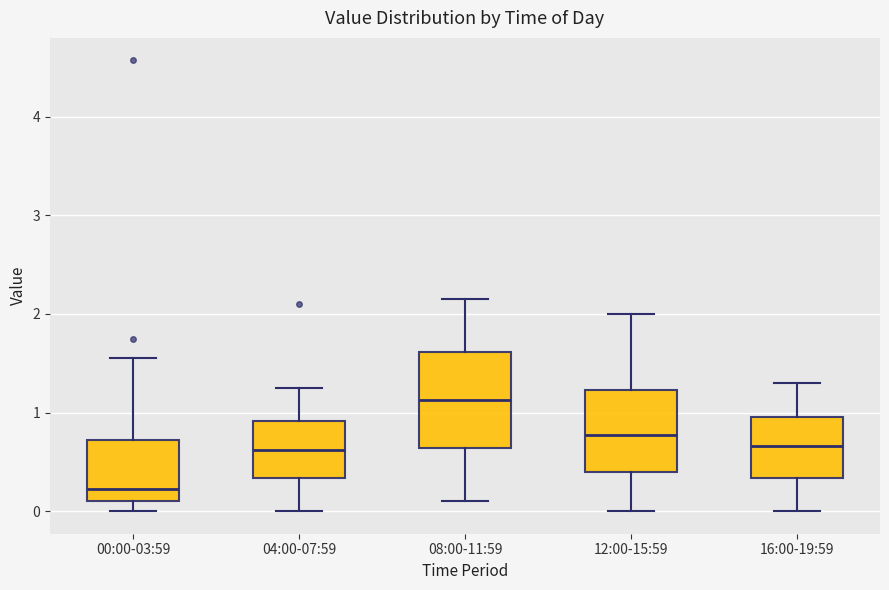

Reading left to right, transcribe this box plot: for each box, give where its median line is, the range the box spans, and where its two whiskers end, as read against the y-axis. The values are not printed on the chart, so give them approximately, as read against the axis.

00:00-03:59: median 0.2, box 0.1 to 0.7, whiskers 0.0 to 1.6
04:00-07:59: median 0.6, box 0.3 to 0.9, whiskers 0.0 to 1.3
08:00-11:59: median 1.1, box 0.6 to 1.6, whiskers 0.1 to 2.2
12:00-15:59: median 0.8, box 0.4 to 1.2, whiskers 0.0 to 2.0
16:00-19:59: median 0.7, box 0.3 to 1.0, whiskers 0.0 to 1.3